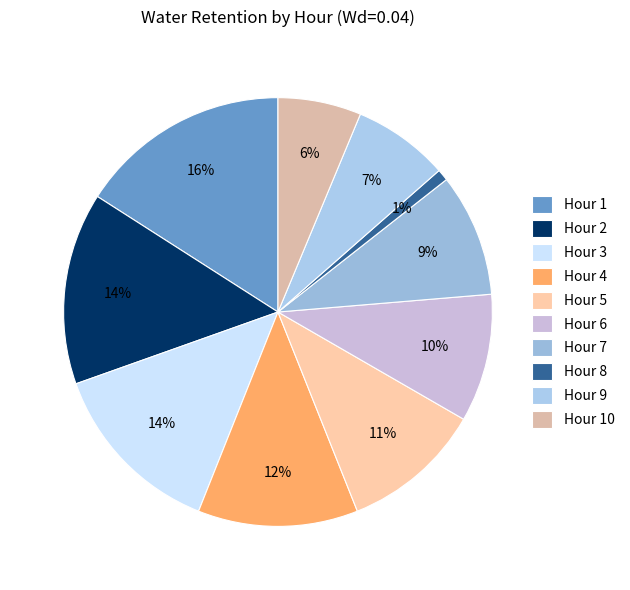

Is Hour 1 the majority of the pie?

No